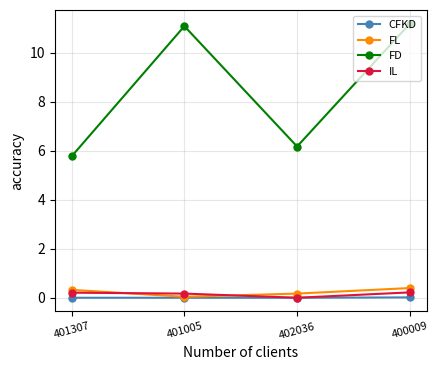

Where is FD nearest to the value 8?

402036